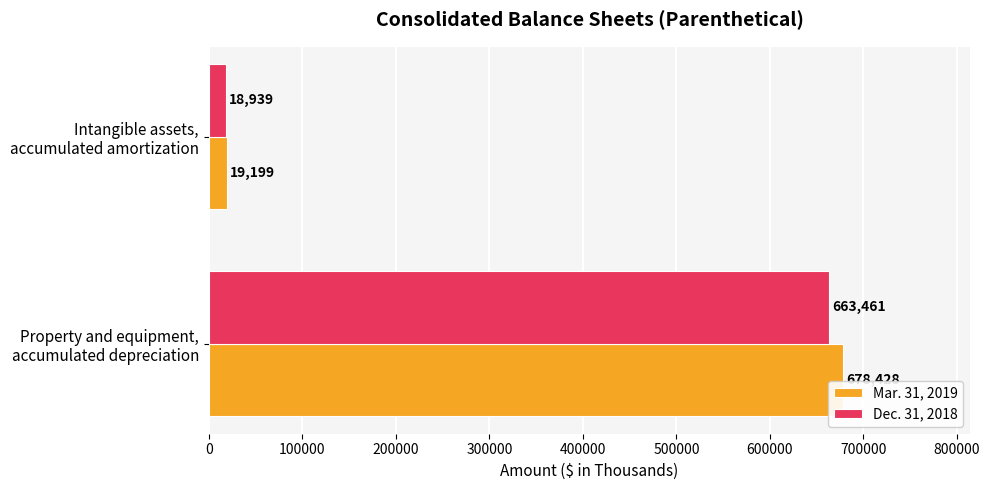

Rank the categories by Mar. 31, 2019 value from highest to lowest.

Property and equipment,
accumulated depreciation, Intangible assets,
accumulated amortization